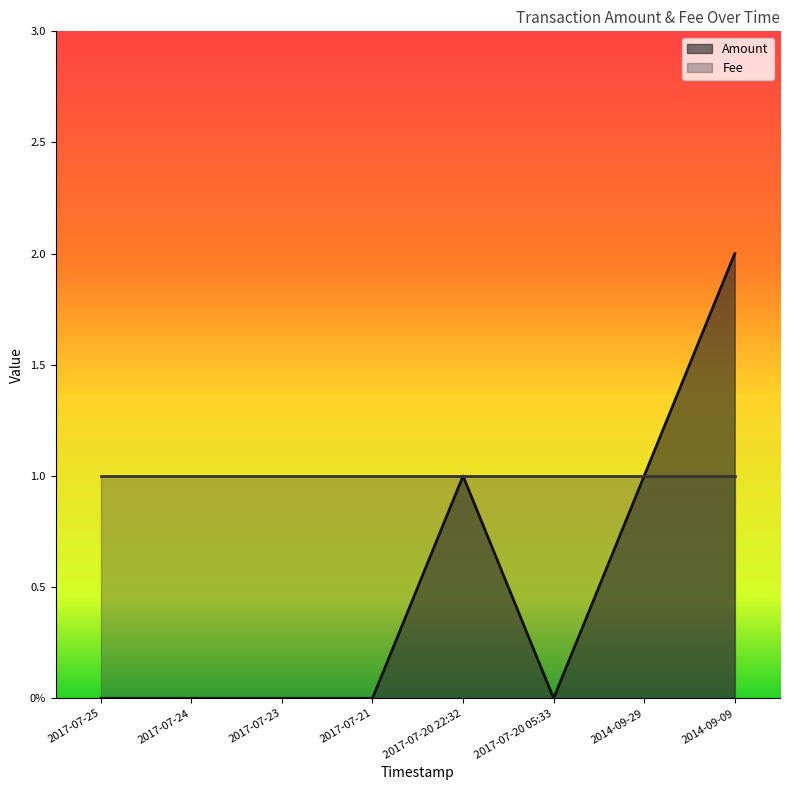

How many values are above zero?

3